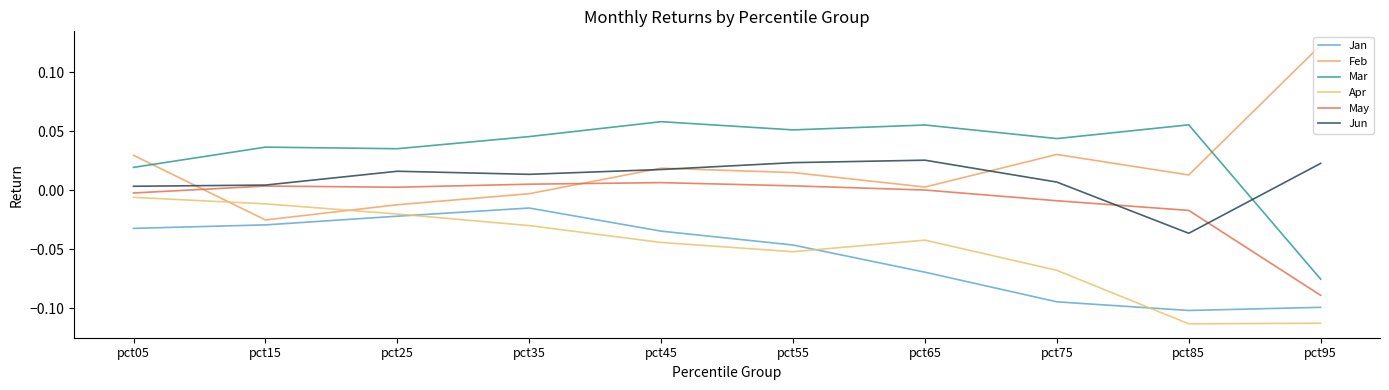

True or false: Apr and May cross at least once.

False